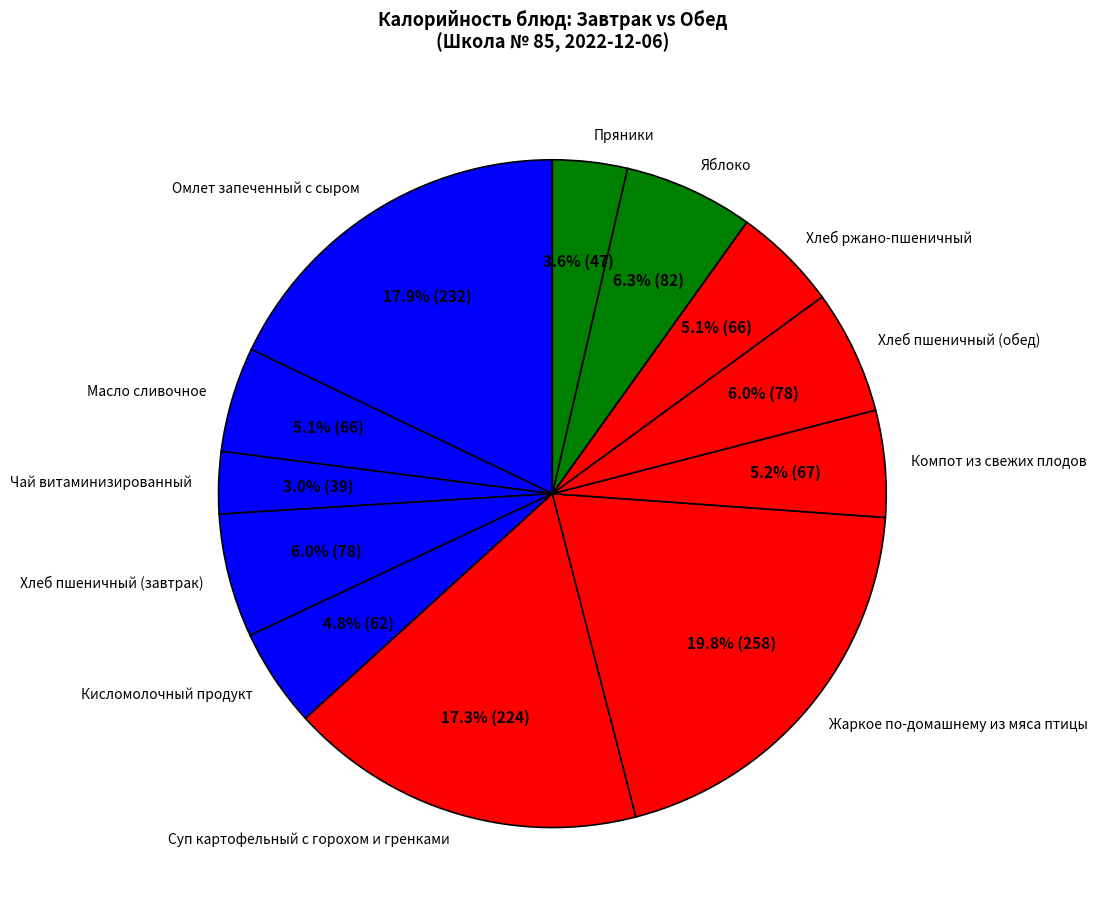

To the nearest percent, what percentage of the pie is Жаркое по-домашнему из мяса птицы?

20%